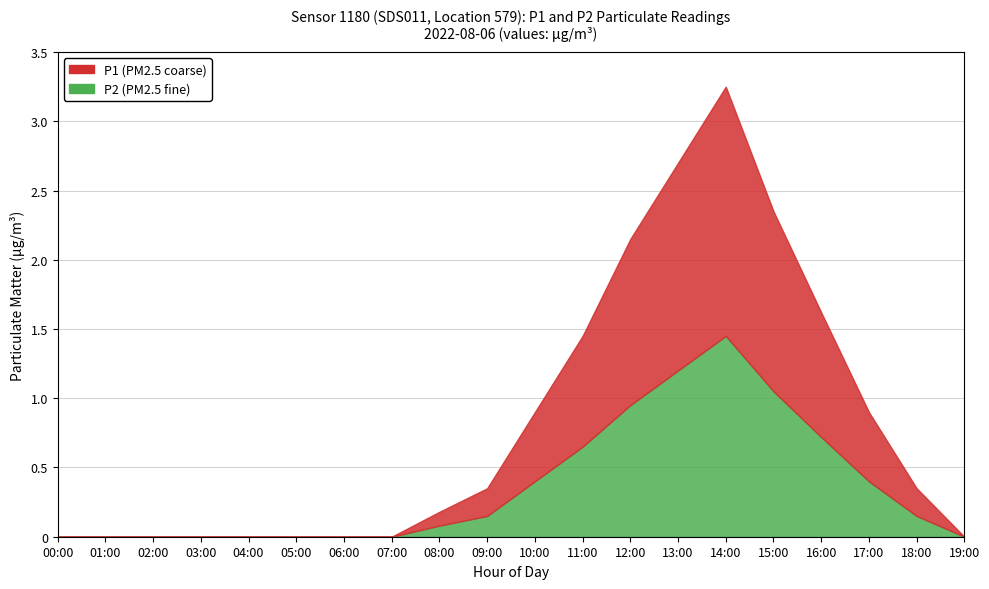

What is the sum of all P1 values?

9.0